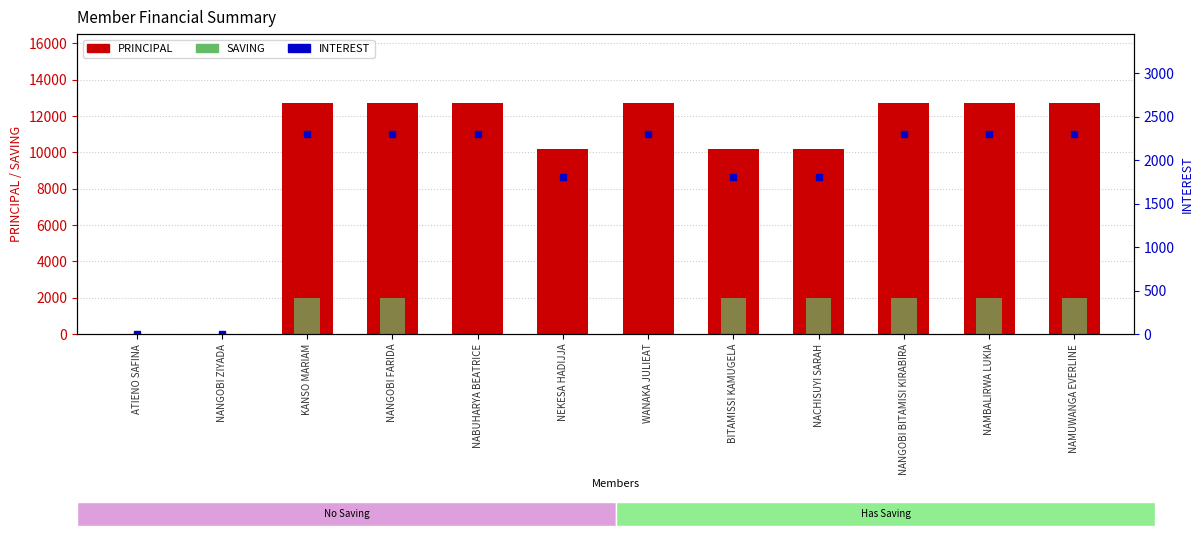

How many positive values does the INTEREST series have?

10